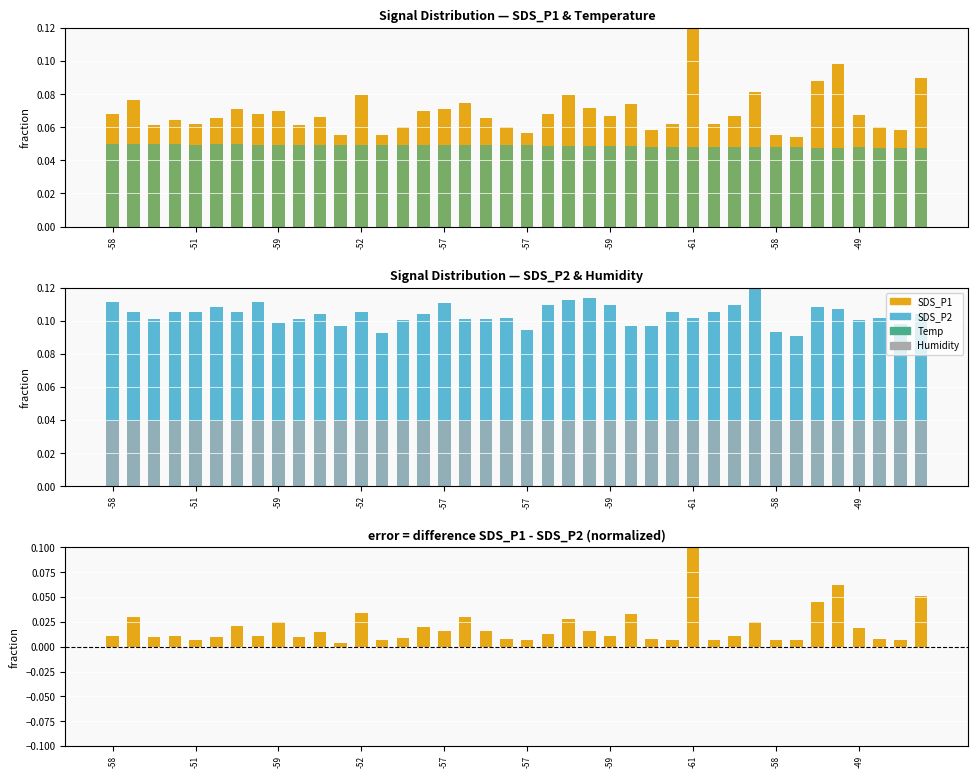

The value of SDS_P1 - SDS_P2 at -51 is 0.0. True or false?

True